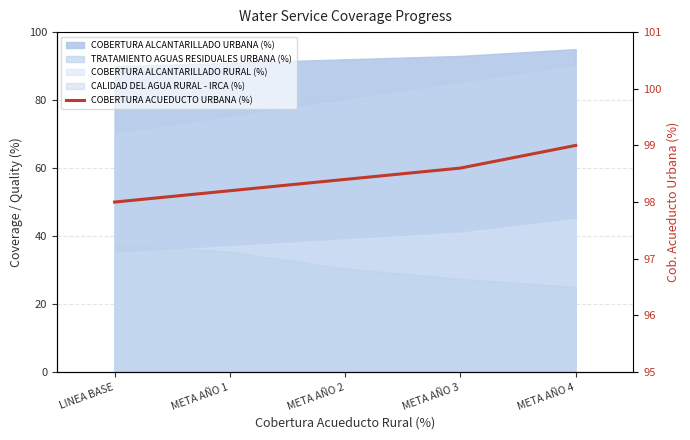

How many lines are shown in the chart?

1